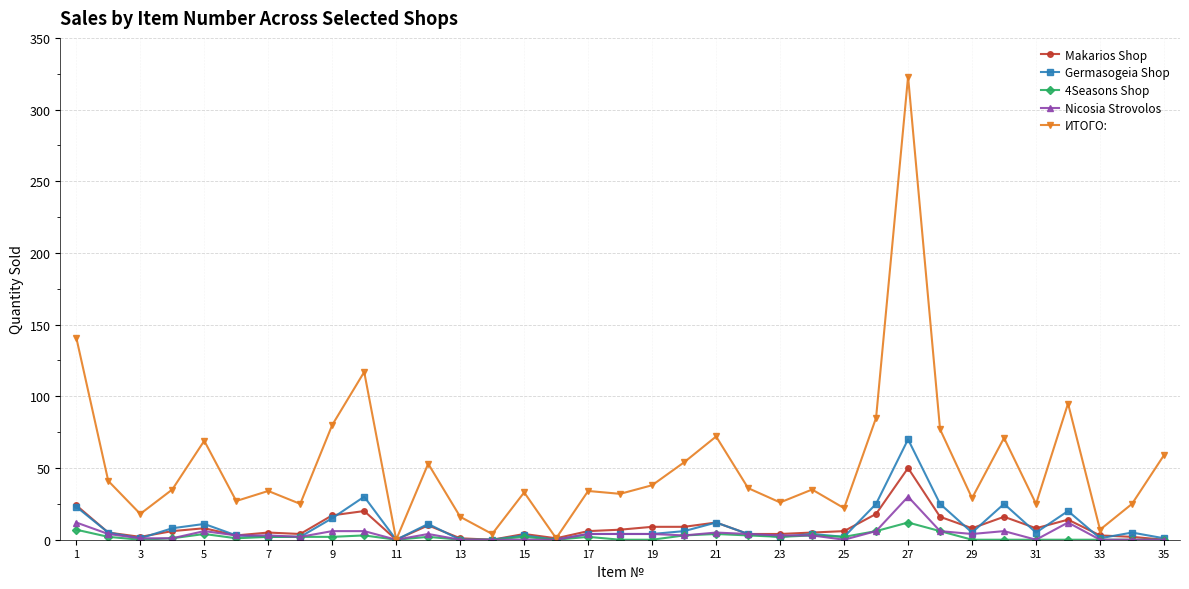

Rank the series by their maximum value, from highest to lowest.

ИТОГО:, Germasogeia Shop, Makarios Shop, Nicosia Strovolos, 4Seasons Shop